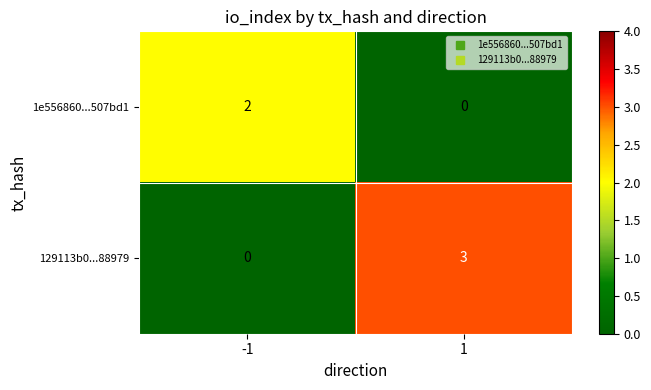

Reading left to right, what are all the values shown in this chart?

1e556860...507bd1: -1=2	1=0
129113b0...88979: -1=0	1=3